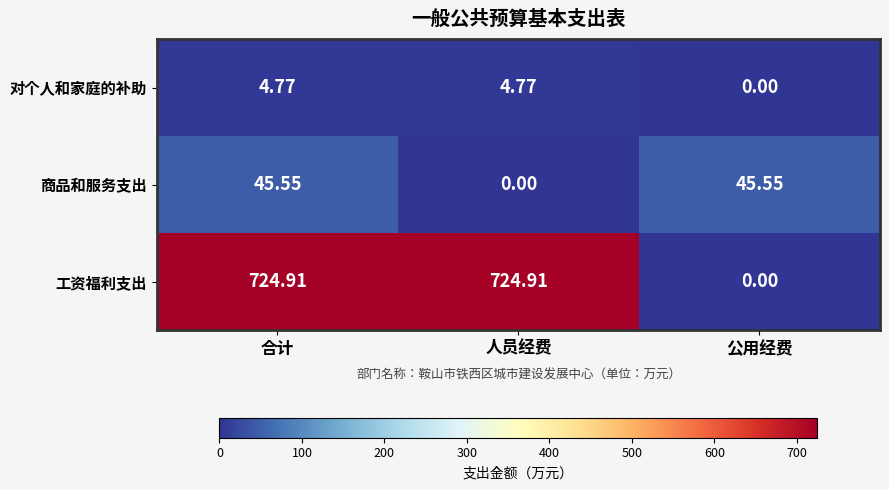

How many categories are shown in the chart?

3